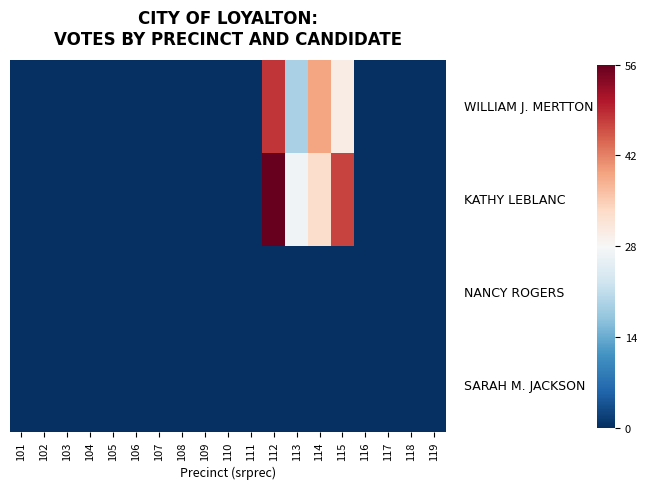

What is the total value across all series at 114?

72